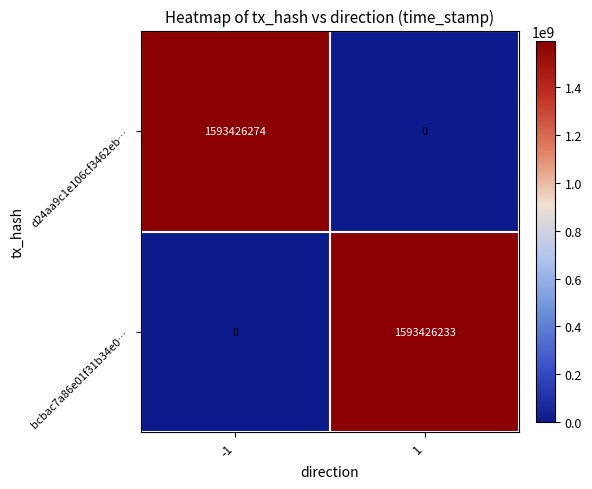

Which series has the widest spread of values?

d24aa9c1e106cf3462eb…